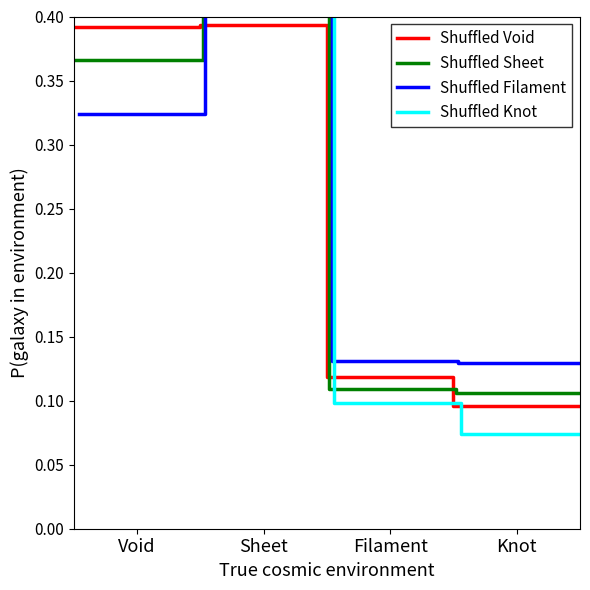

Which label corresponds to the largest value in the chart?

Void